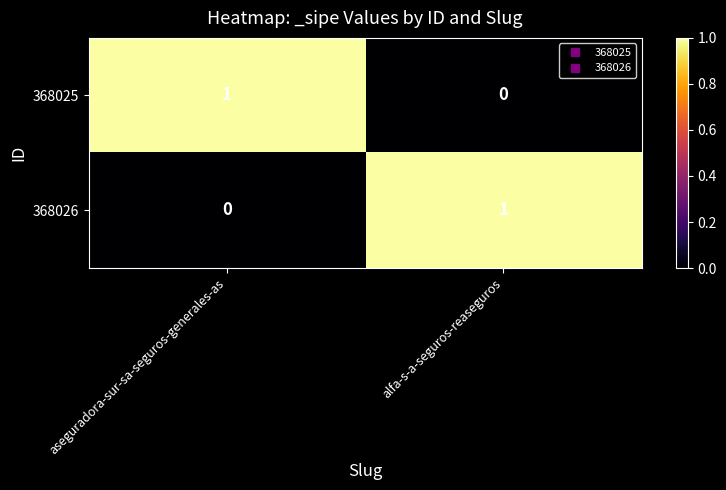

List the labels in order of 368026 value, largest first.

alfa-s-a-seguros-reaseguros, aseguradora-sur-sa-seguros-generales-as